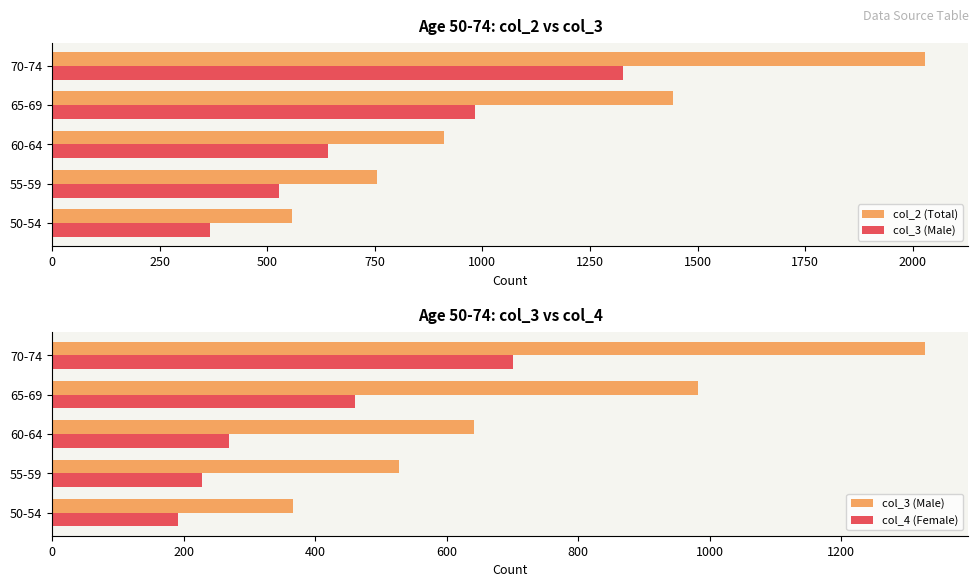

How many data points in col_2 (Total) are less than 910?

2